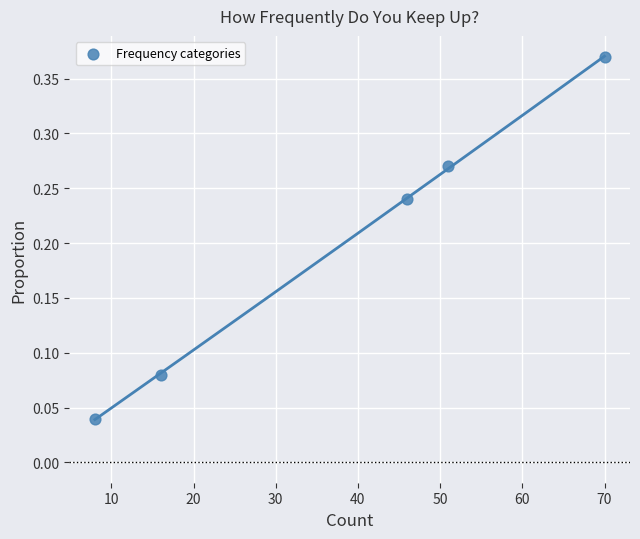

What is the average X value?

38.2